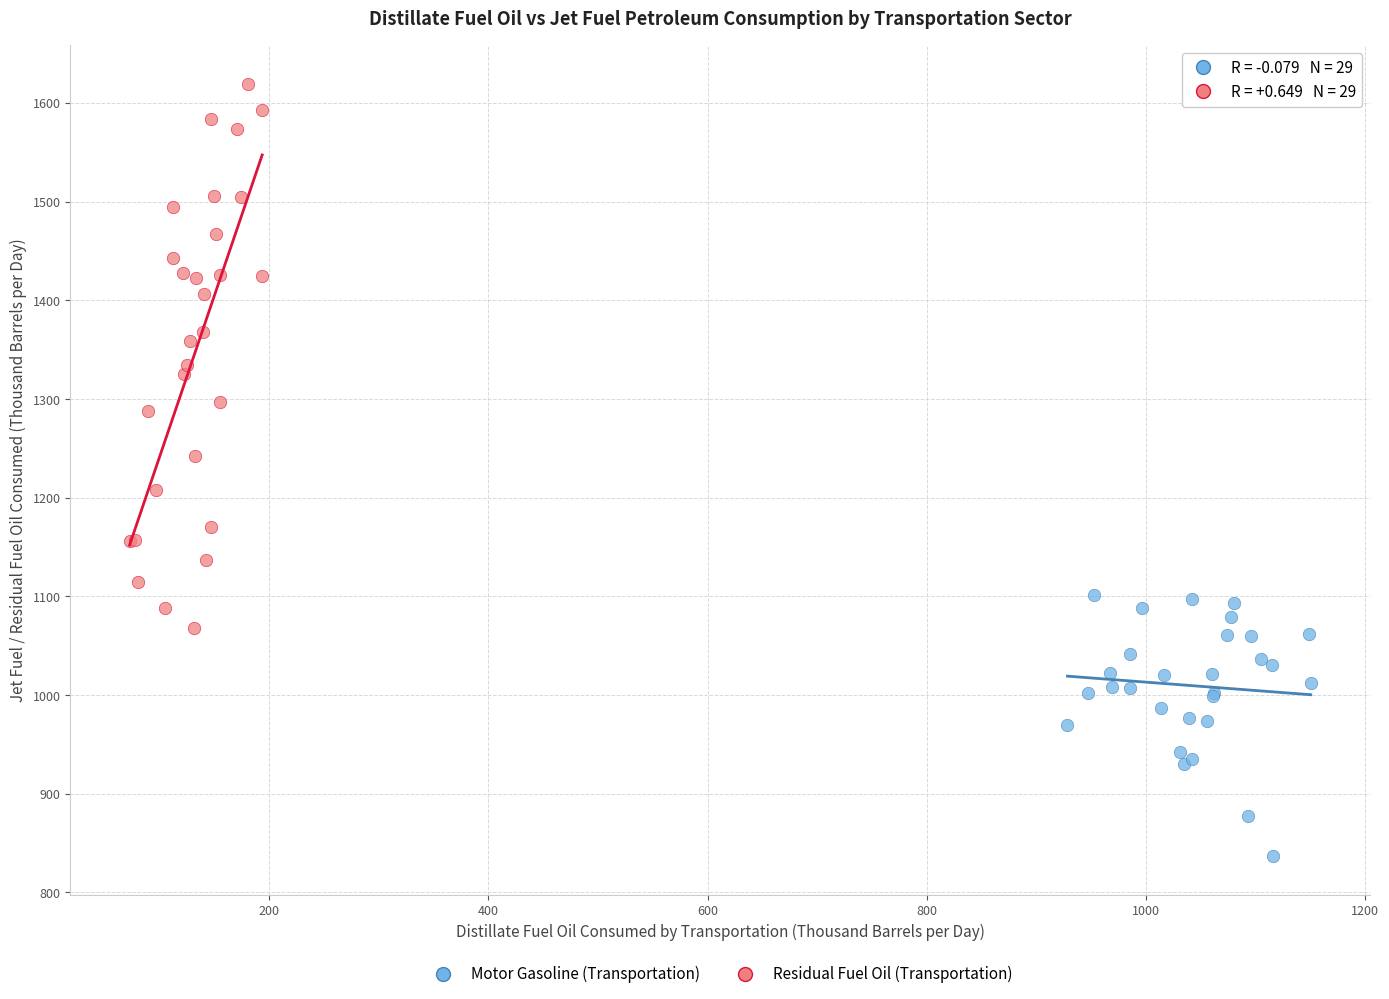

Which series contains the lowest Y value?

Motor Gasoline (Transportation)